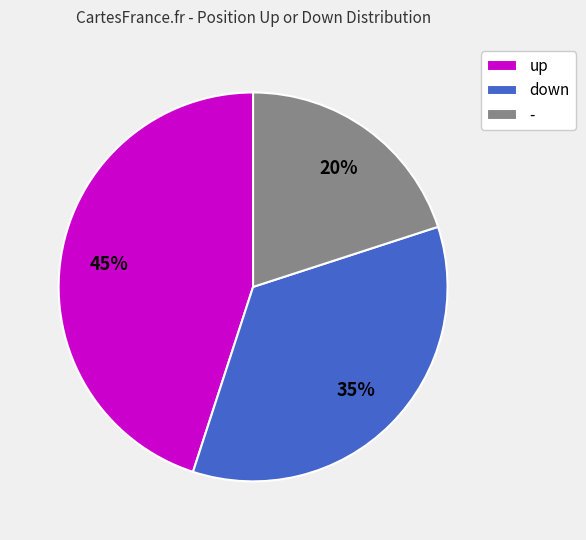

Which category has the smallest portion of the pie?

-